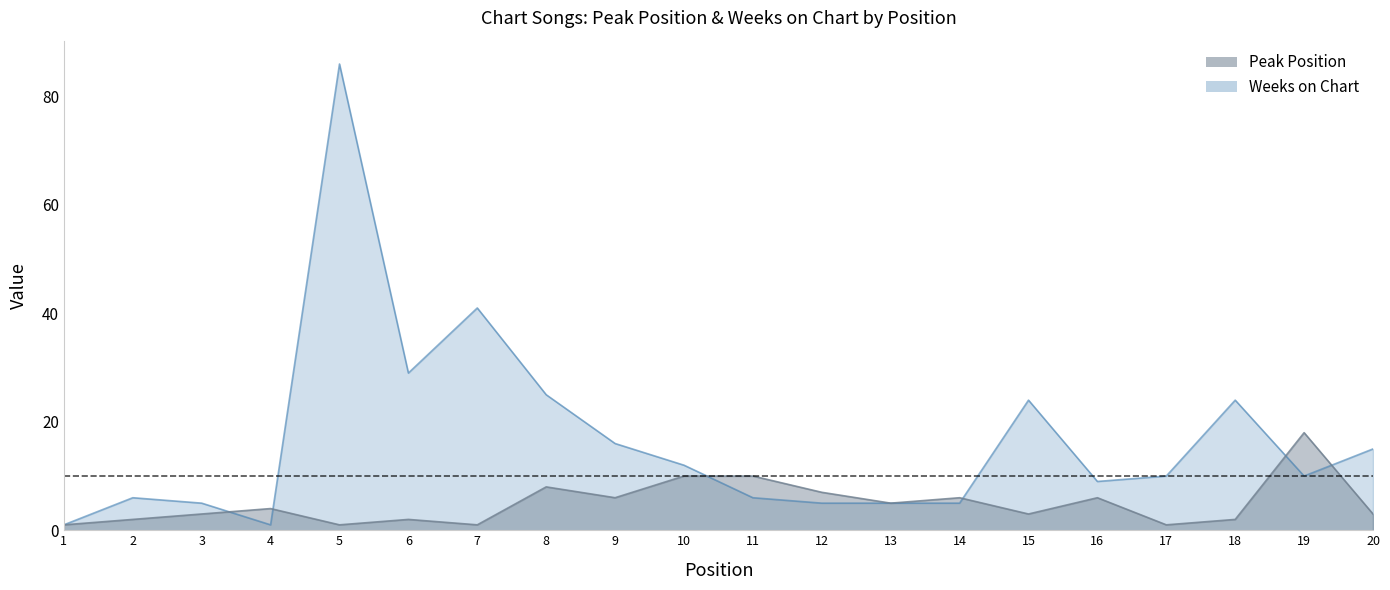

The value of Peak Position at 3 is 1. True or false?

False